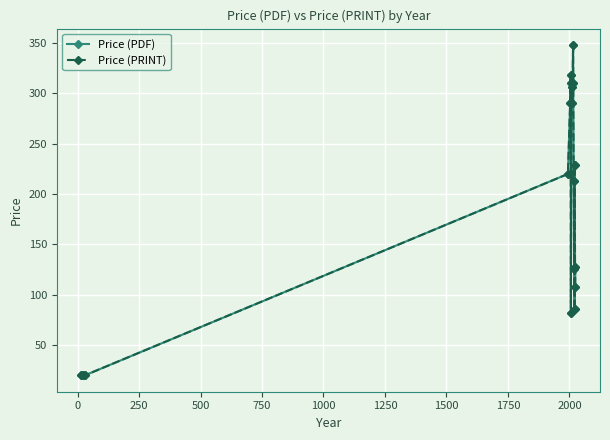

How many values in the Price (PDF) series exceed 220?

8